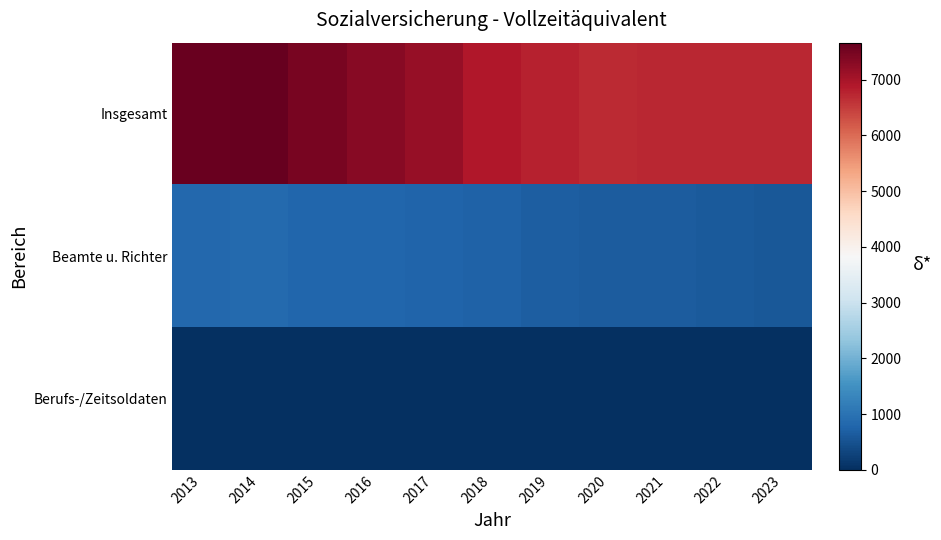

At which category does the chart reach its minimum across all series?

2013